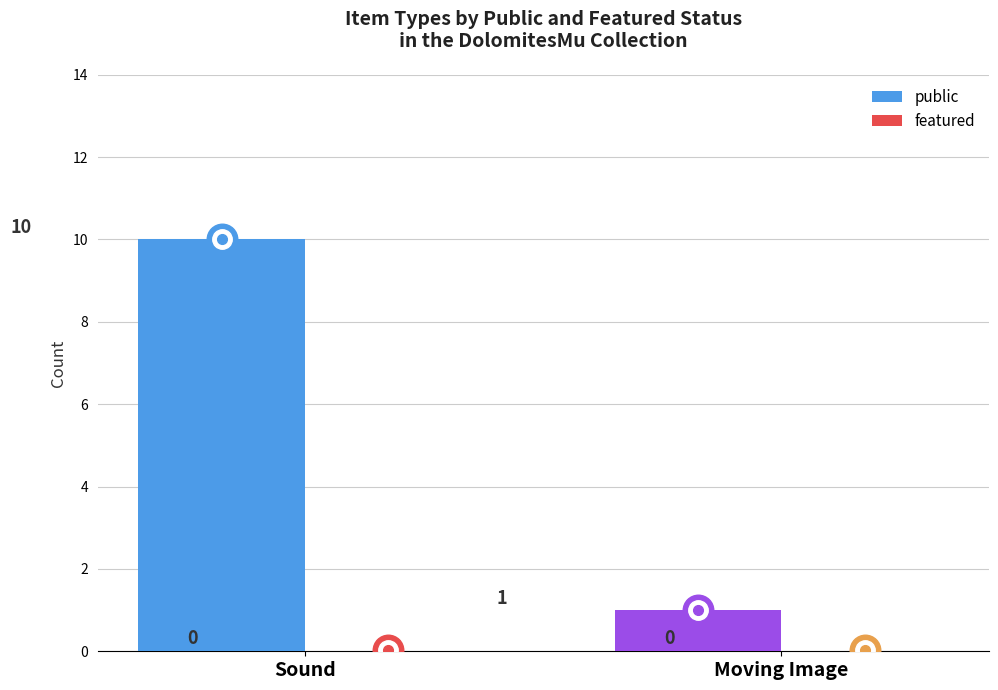

What is the sum of the values at Moving Image and Sound?

11